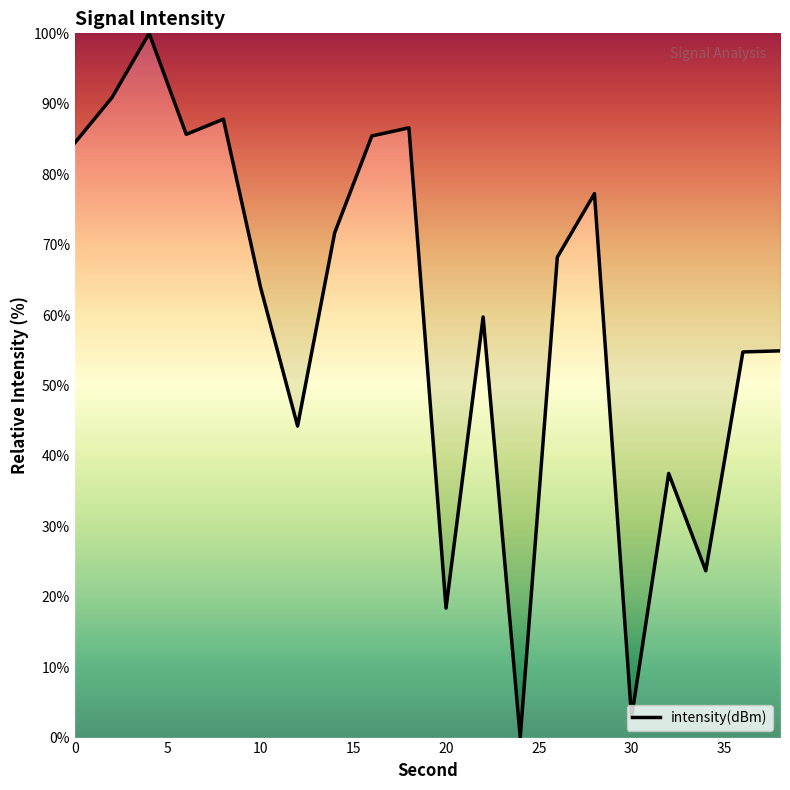

How many lines are shown in the chart?

1